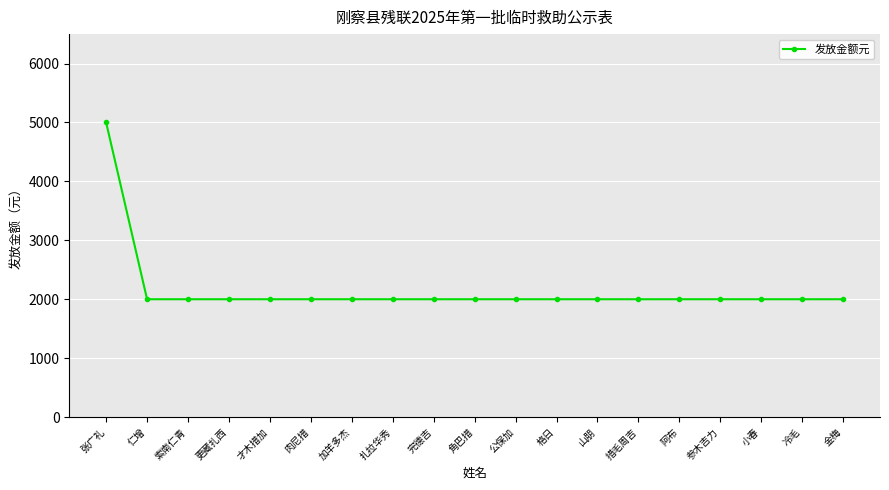

What is the change in value from 张广礼 to 参木吉力?

-3000